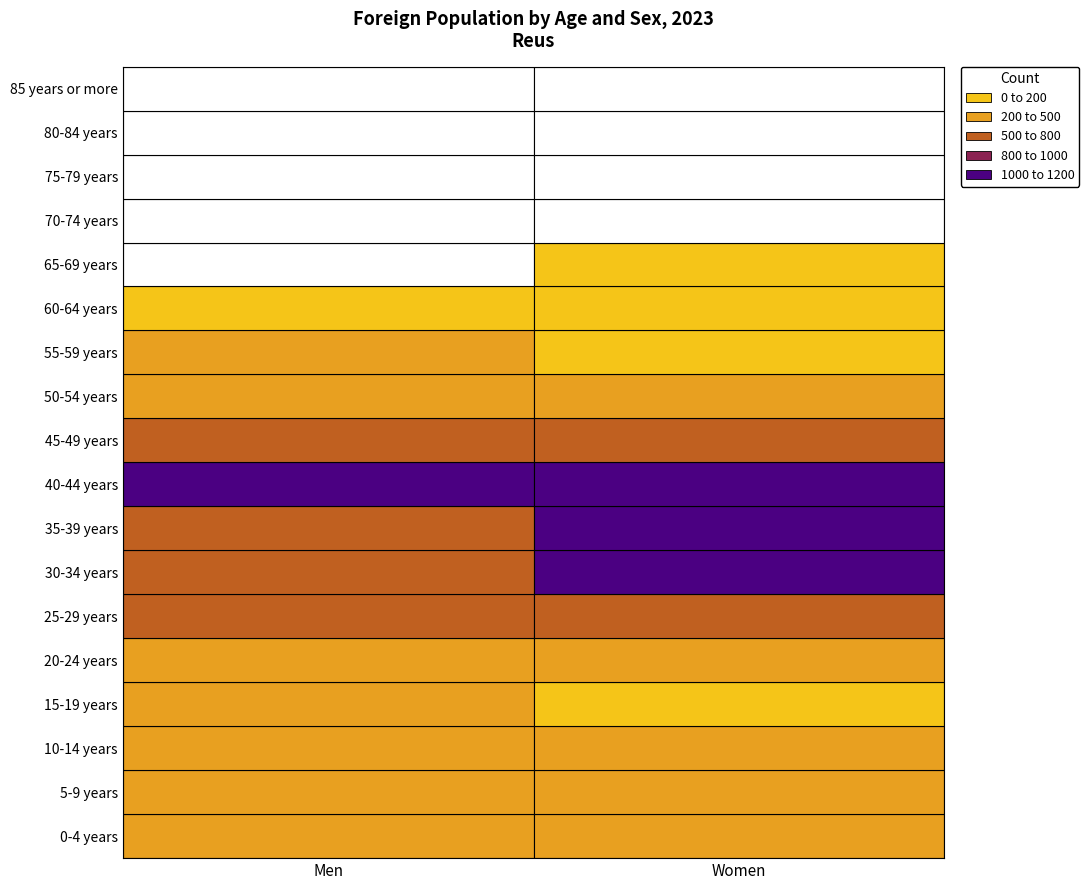

Is it true that Men equals 13 at 75-79 years?

False